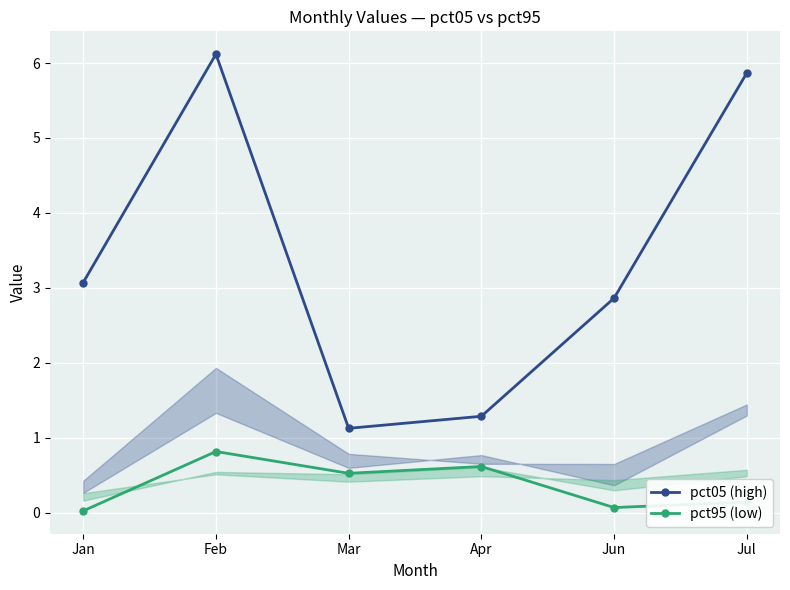

What is the sum of all pct95 (low) values?

2.2